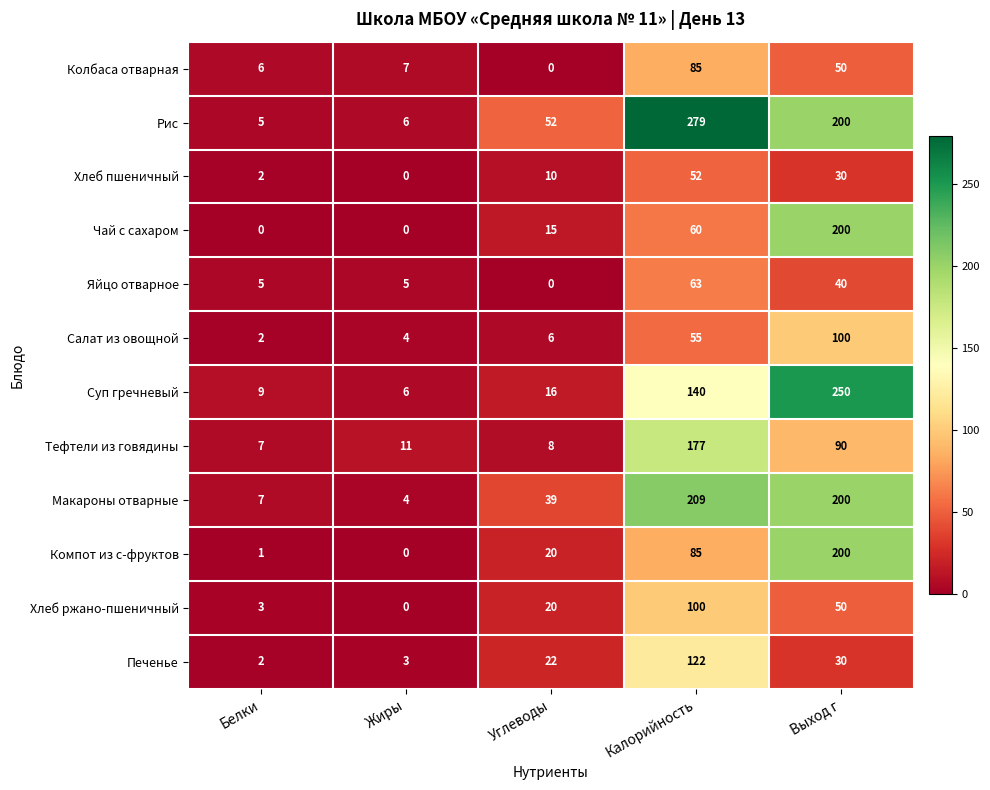

What is the greatest value displayed?

279